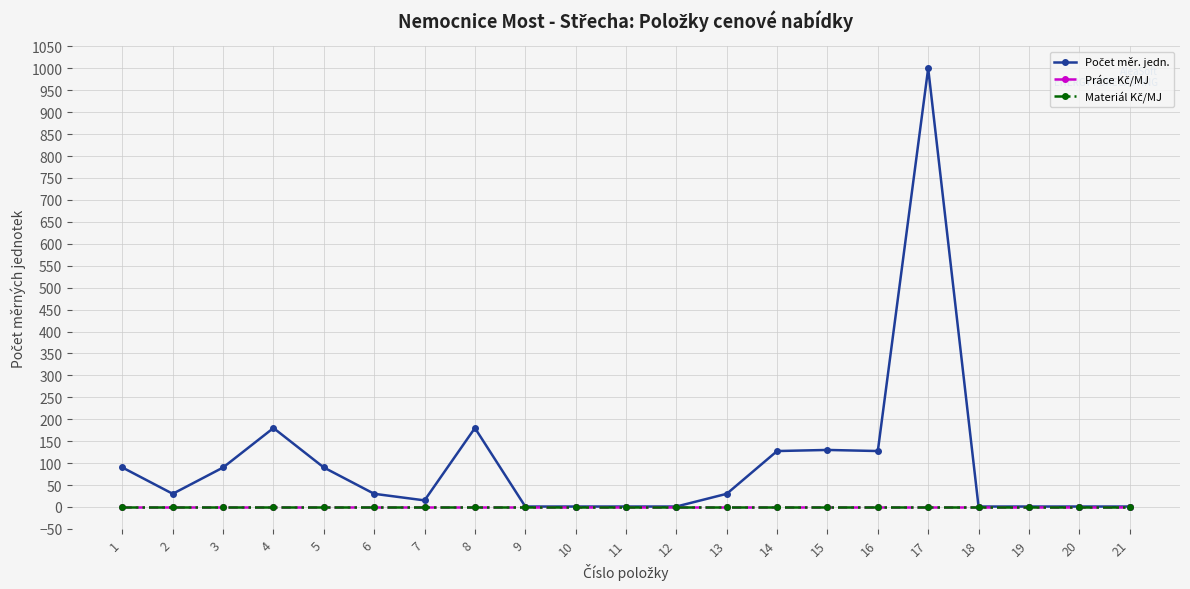

Reading left to right, what are all the values shown in this chart?

Počet měr. jedn.: 90.0	30.0	90.0	180.0	90.0	30.0	15.0	180.0	1.0	1.0	1.0	1.0	30.0	127.5	130.0	127.5	1000.0	1.0	1.0	1.0	1.0
Práce Kč/MJ: 0.0	0.0	0.0	0.0	0.0	0.0	0.0	0.0	0.0	0.0	0.0	0.0	0.0	0.0	0.0	0.0	0.0	0.0	0.0	0.0	0.0
Materiál Kč/MJ: 0.0	0.0	0.0	0.0	0.0	0.0	0.0	0.0	0.0	0.0	0.0	0.0	0.0	0.0	0.0	0.0	0.0	0.0	0.0	0.0	0.0